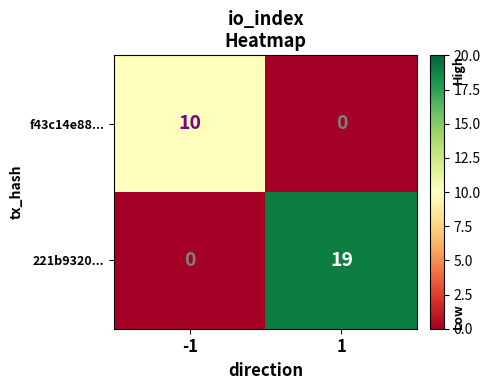

Count the number of data series in this chart.

2